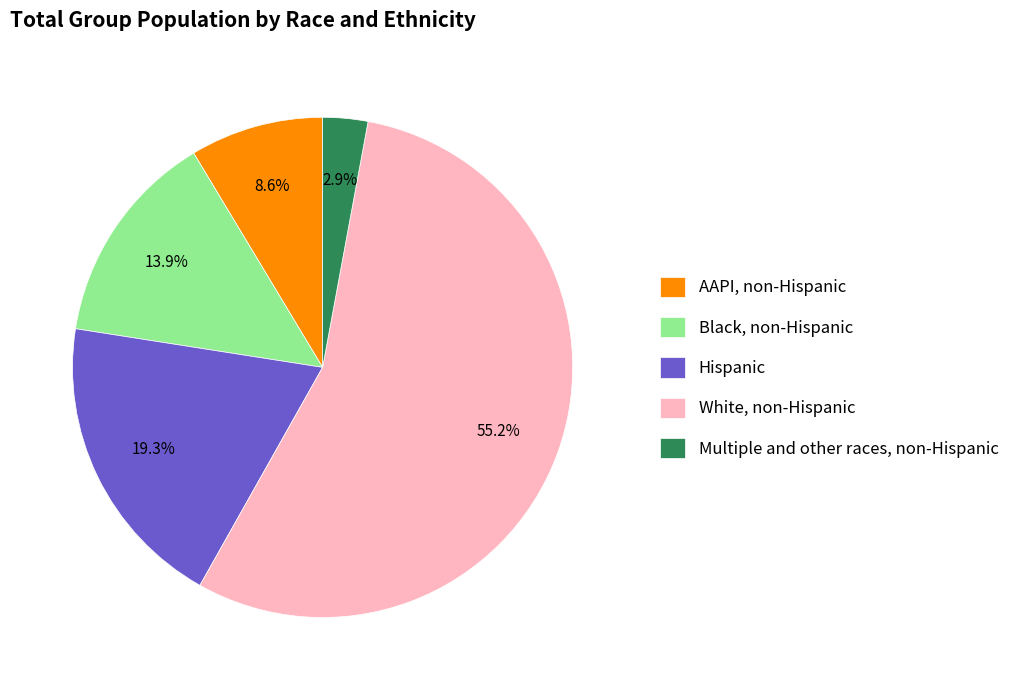

What percentage is the Black, non-Hispanic slice, to the nearest percent?

14%